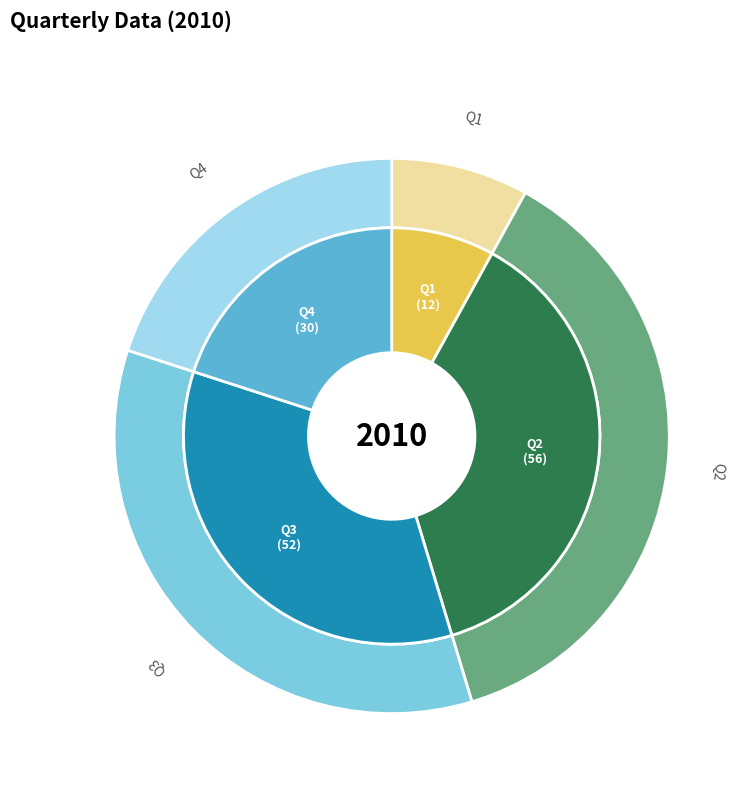

What portion of the pie excludes Q2?

62.7%